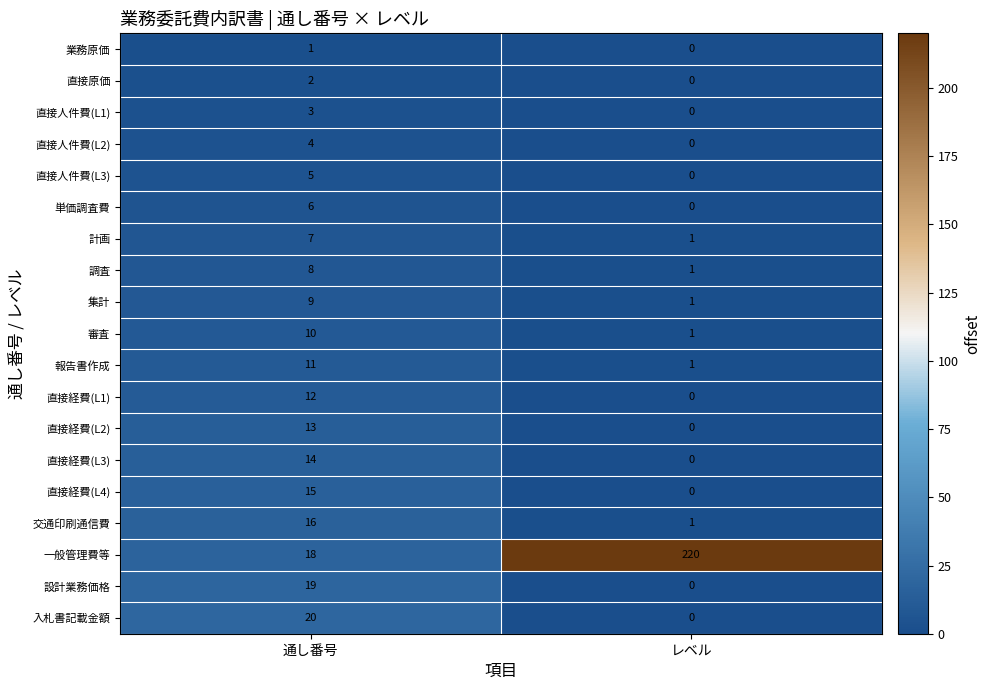

Which series has the widest spread of values?

一般管理費等